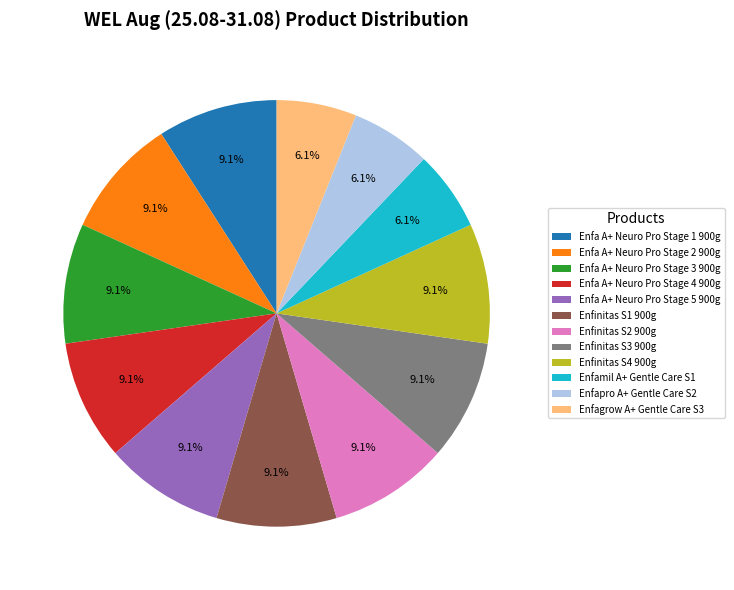

What portion of the pie excludes Enfamil A+ Gentle Care S1?

93.9%